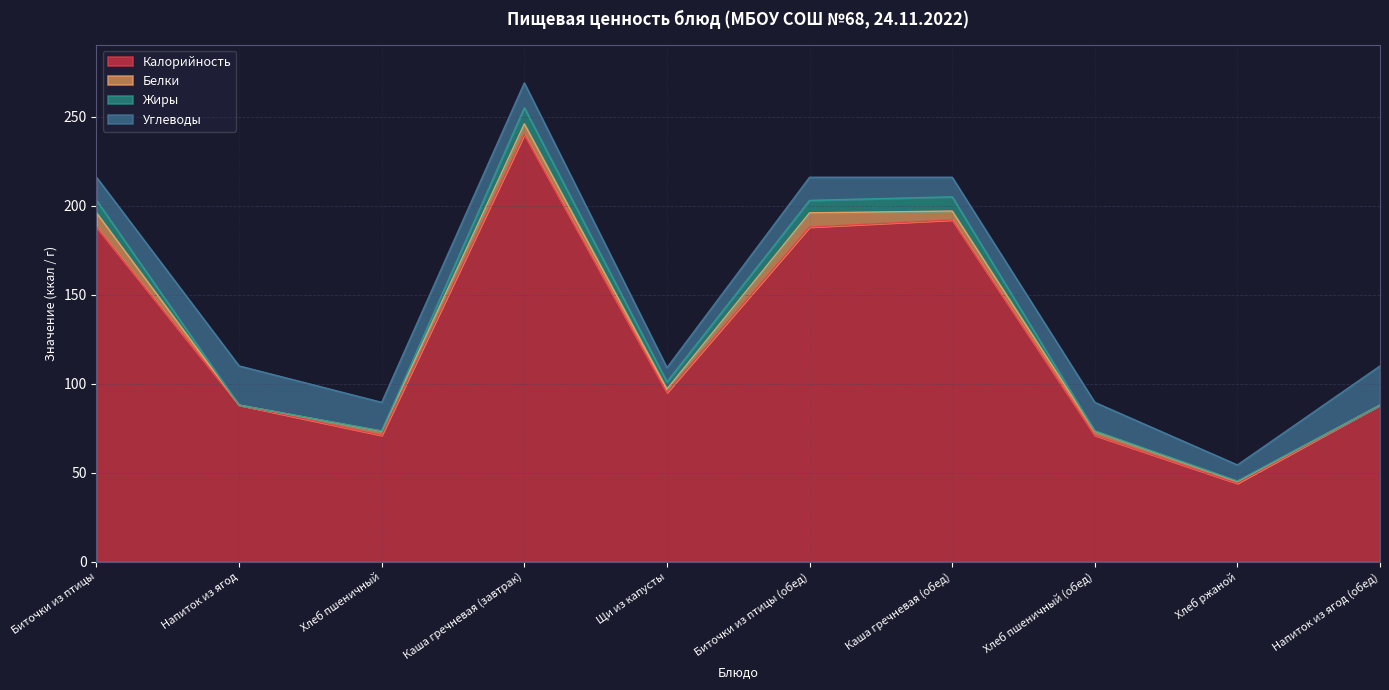

What is the sum of the Белки values at Напиток из ягод (обед) and Хлеб пшеничный?

2.3